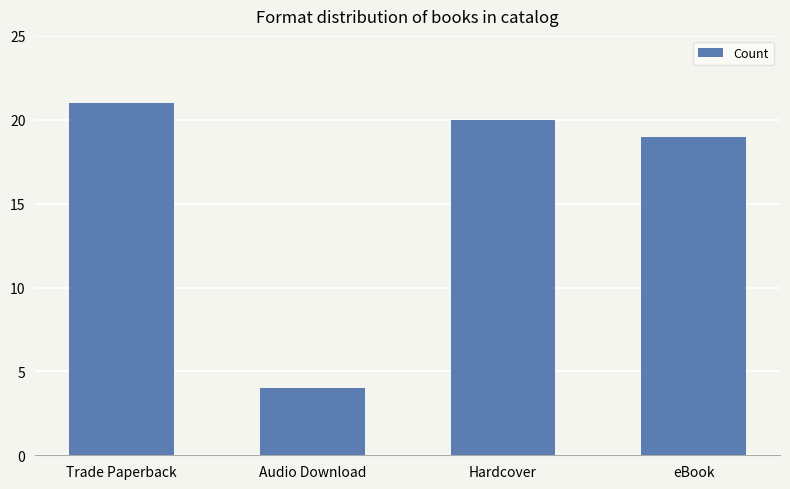

What is the value of the 1st bar from the left?

21